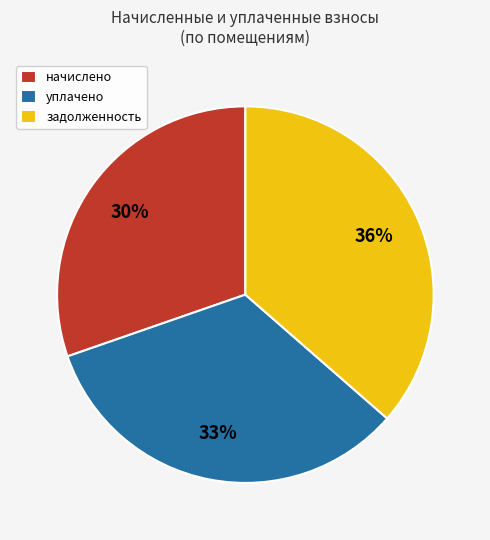

Combined, do уплачено and задолженность account for over 50%?

Yes